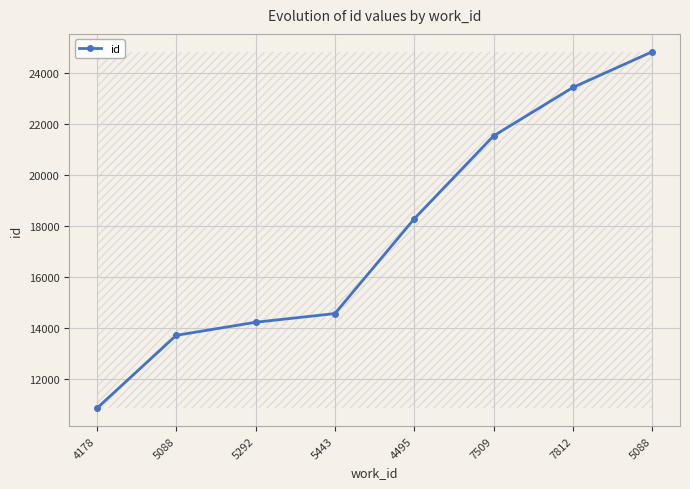

What is the change in value from 5088 to 5292?

+513